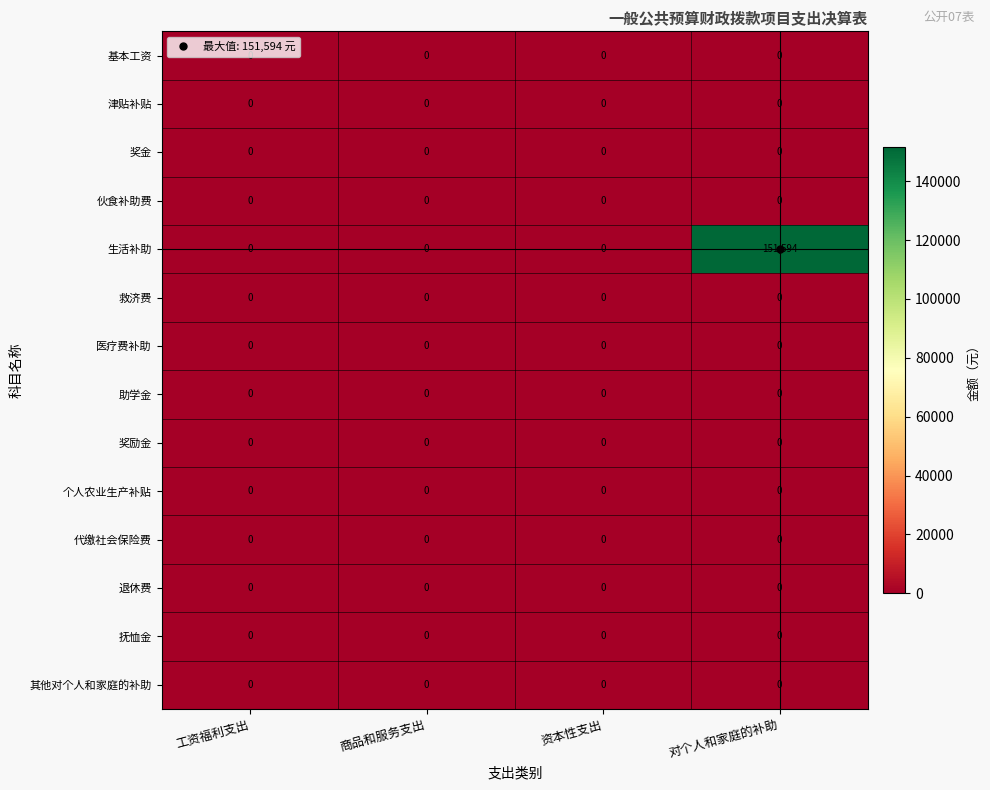

What is the total value across all series at 对个人和家庭的补助?

151594